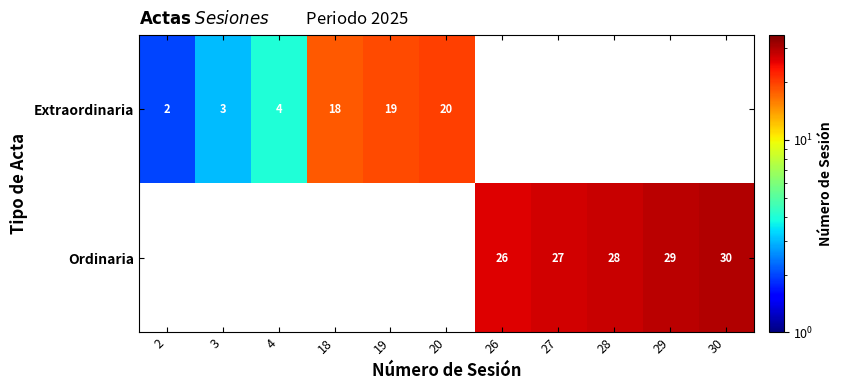

Is it true that Ordinaria equals 20 at 30?

False